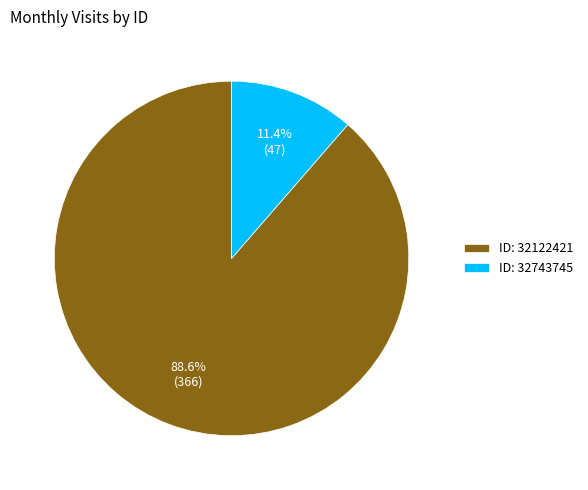

Rank the categories by value from lowest to highest.

ID: 32743745, ID: 32122421